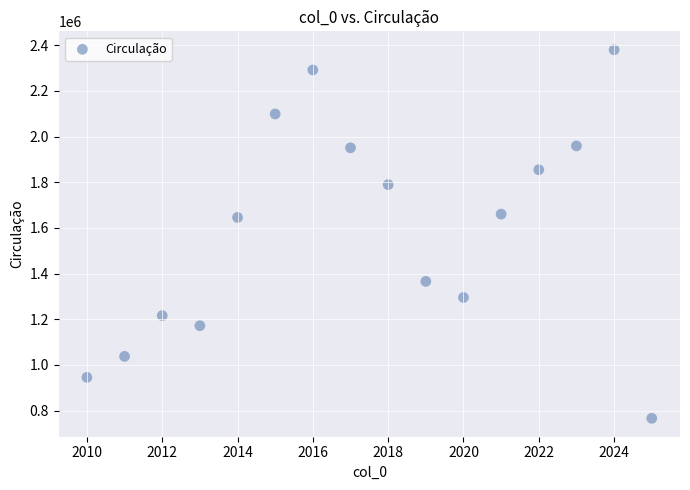

What is the range of X values (max minus min)?

15